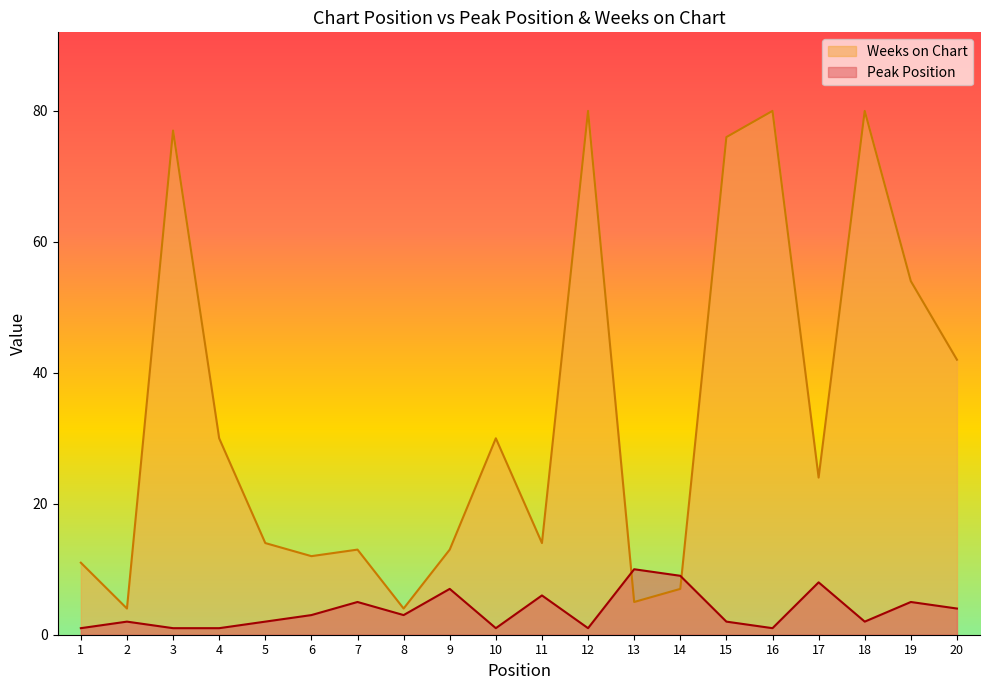

True or false: Weeks on Chart has a value of 3 at 7.

False